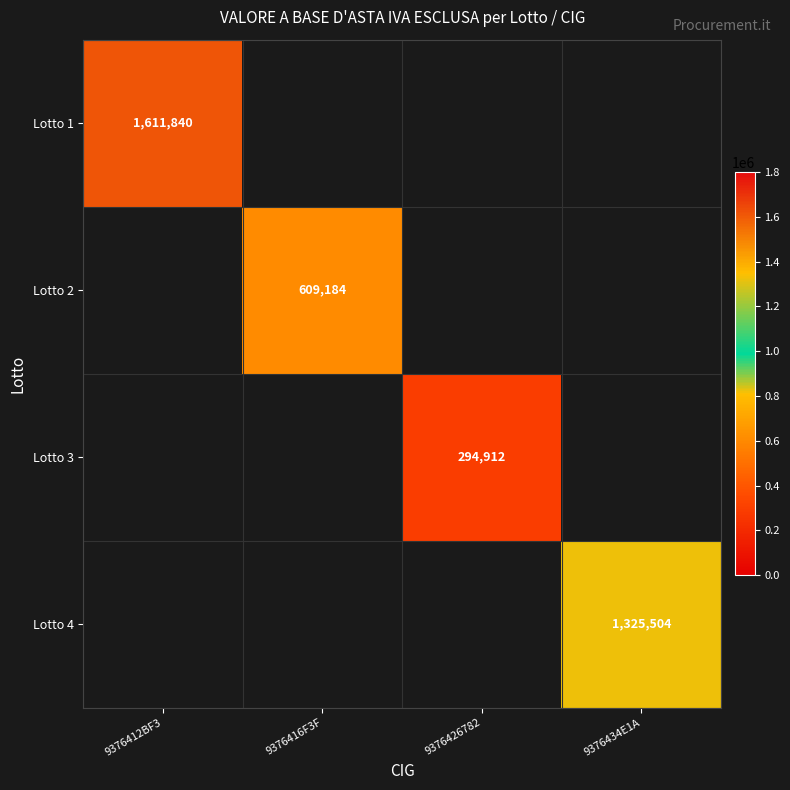

Between 9376426782 and 9376412BF3, which is larger?

9376412BF3